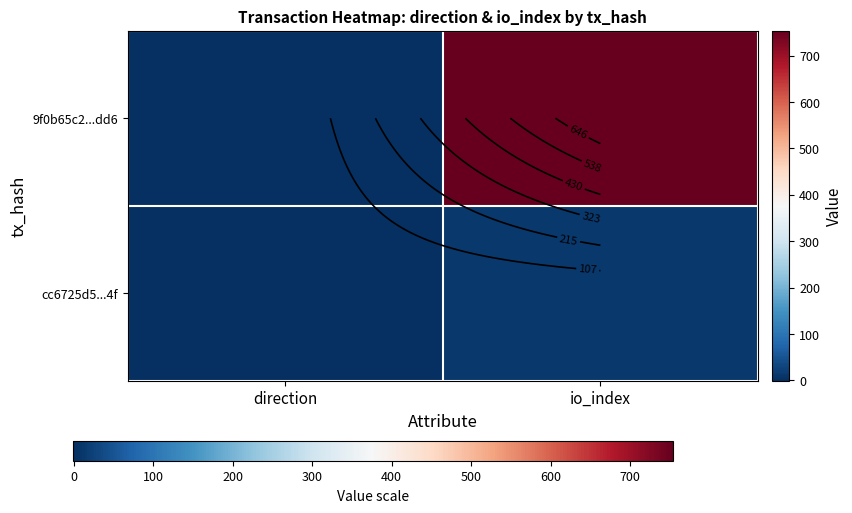

List the series in order of their peak value, highest first.

9f0b65c2...dd6, cc6725d5...4f